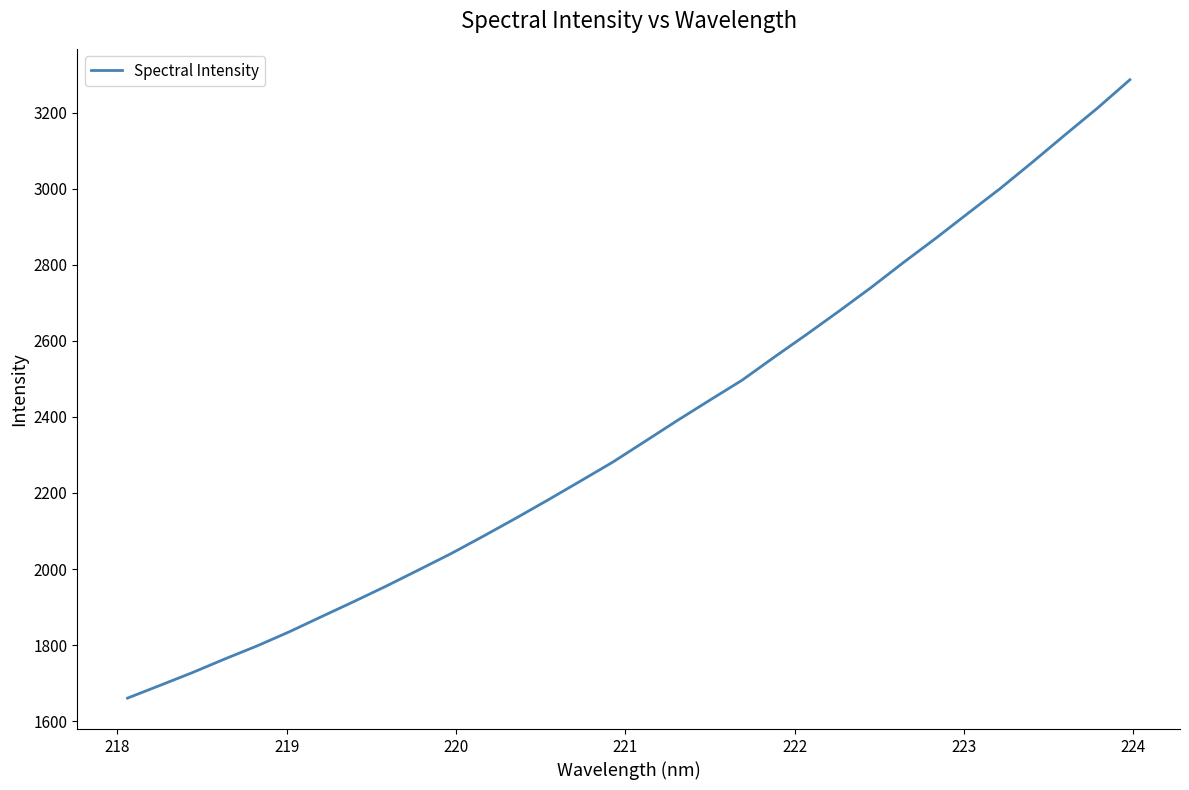

What is the minimum value shown in the chart?

1660.7